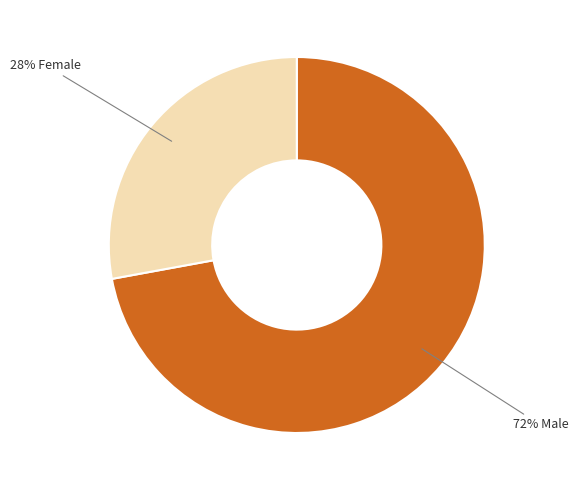

Is there any slice that represents more than half of the pie?

Yes